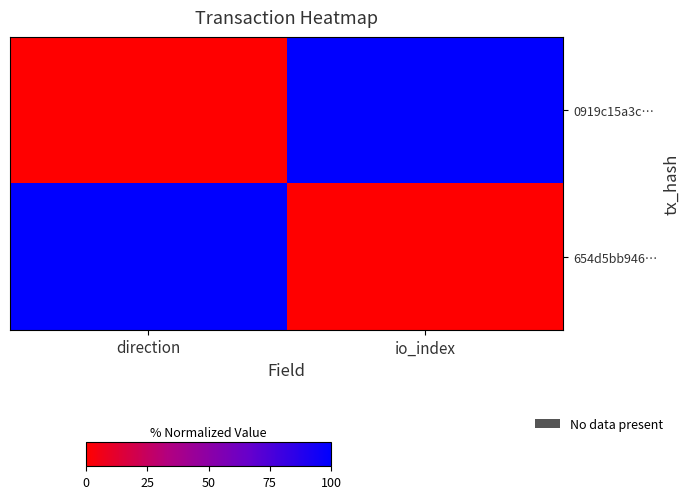

How many categories are shown in the chart?

2